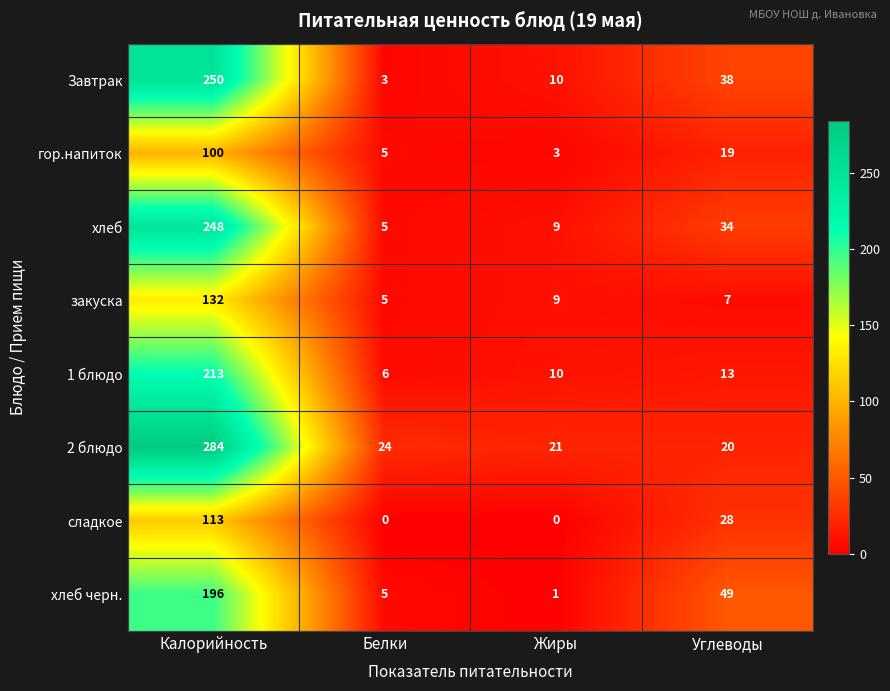

At which label is закуска closest to 68?

Жиры